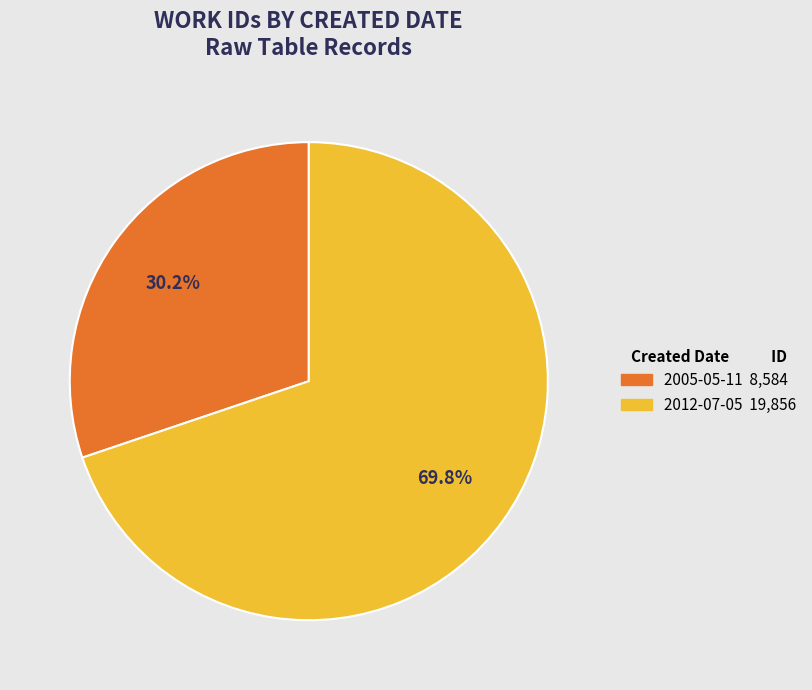

What is the largest slice in the pie chart?

2012-07-05